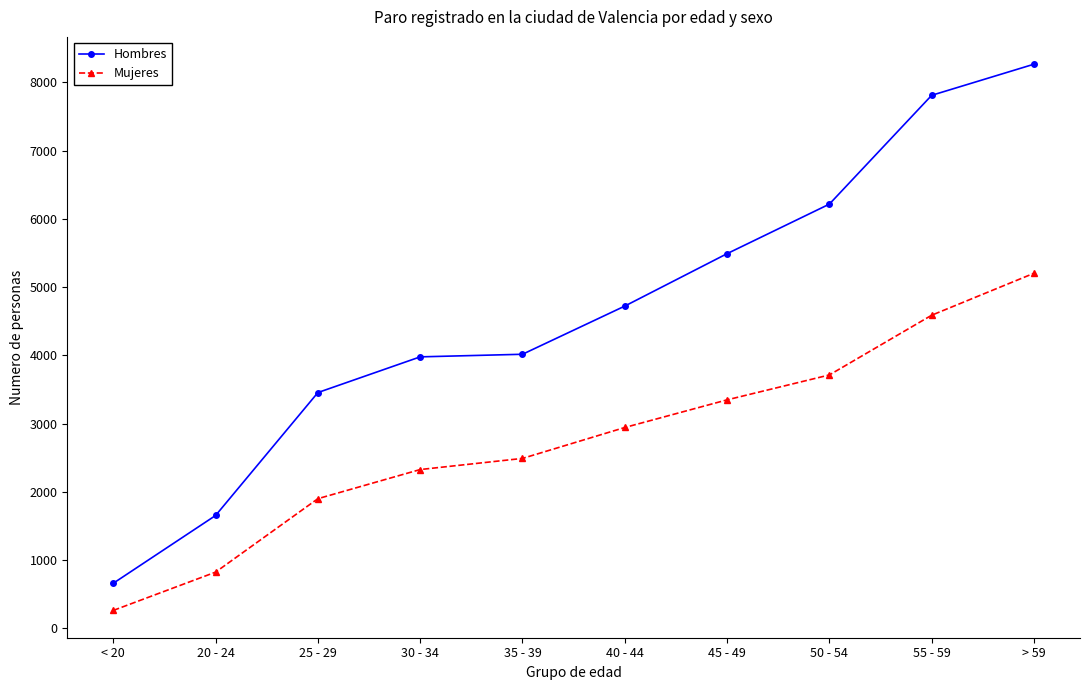

True or false: Mujeres and Hombres intersect in this chart.

False